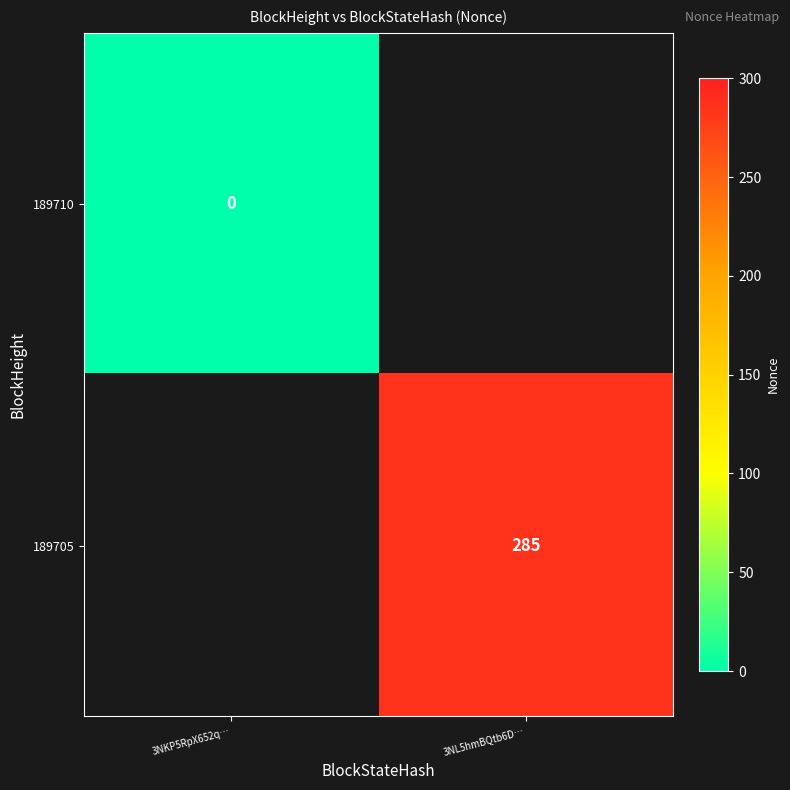

Is the value of 189705 at 3NL5hmBQtb6D… greater than the value of 189710 at 3NKP5RpX652q…?

Yes